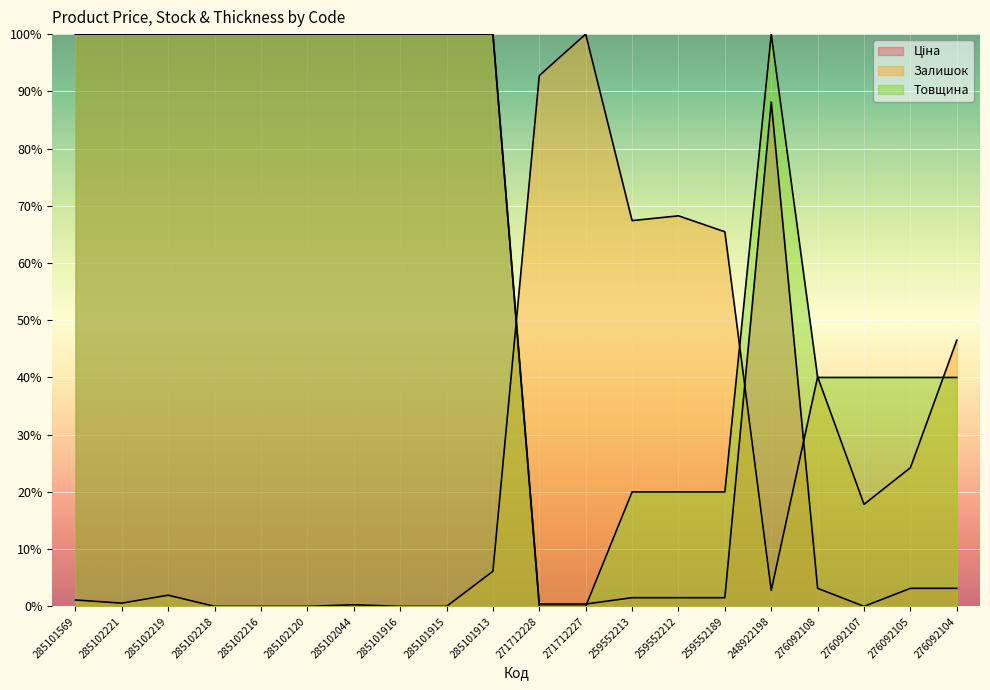

Which has a higher value, 285101916 or 271712227?

285101916